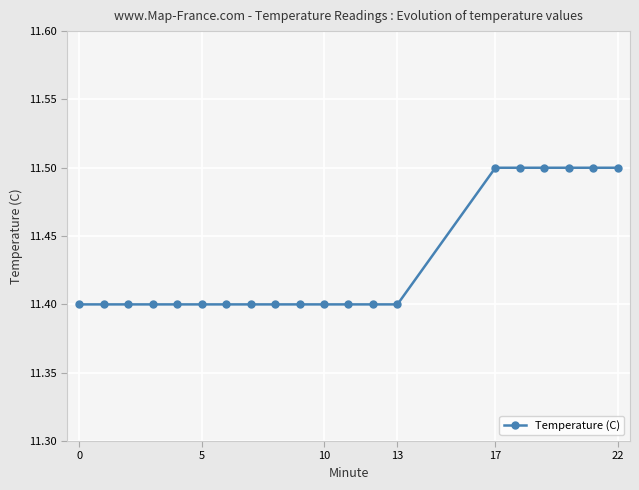

Reading right to left, transcribe all the data shown in this chart.

11.5	11.5	11.5	11.5	11.5	11.5	11.4	11.4	11.4	11.4	11.4	11.4	11.4	11.4	11.4	11.4	11.4	11.4	11.4	11.4